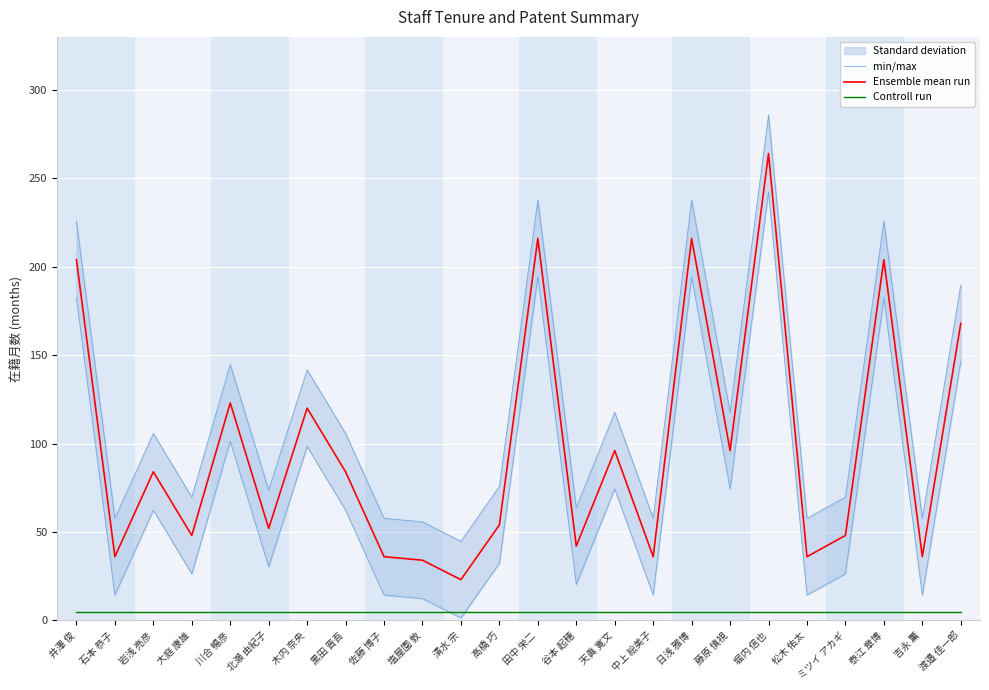

What is the total value across all series at 渡邉 佳一郎?

362.6